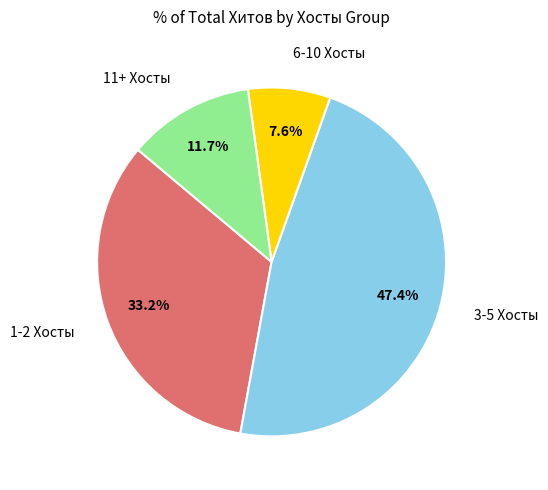

Which category has the biggest portion of the pie?

3-5 Хосты